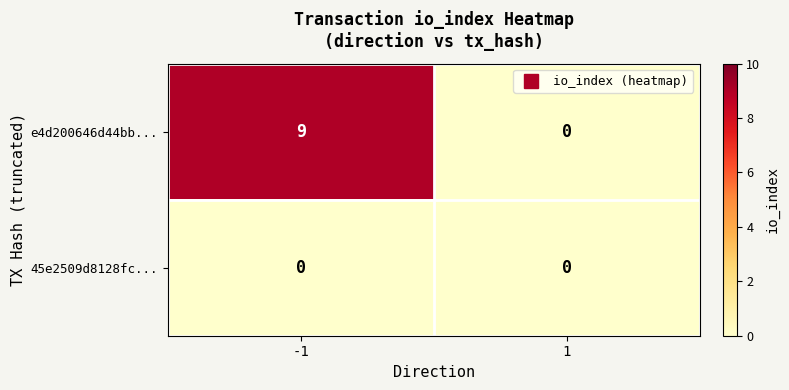

Rank the series by their maximum value, from lowest to highest.

45e2509d8128fc..., e4d200646d44bb...